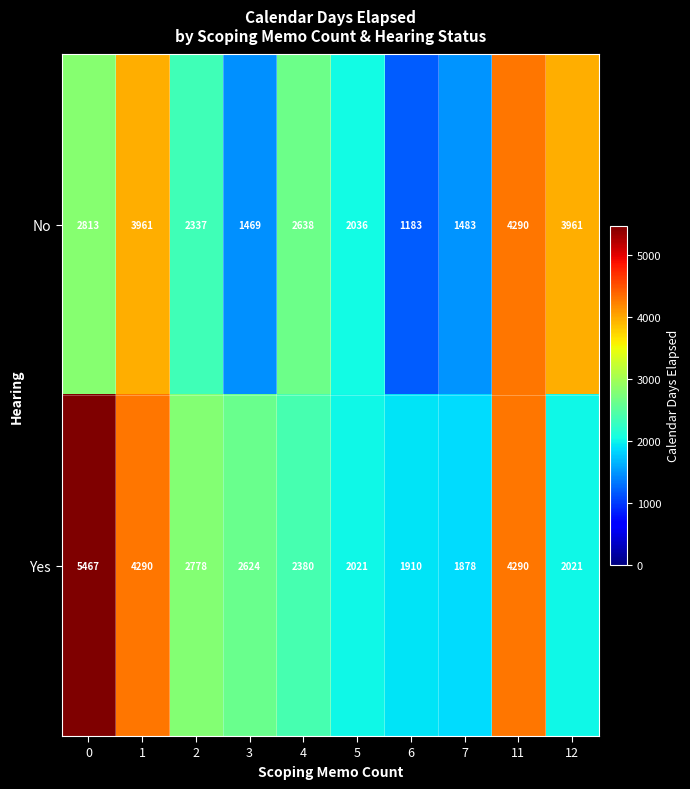

The No series shows 2337 at 2. True or false?

True